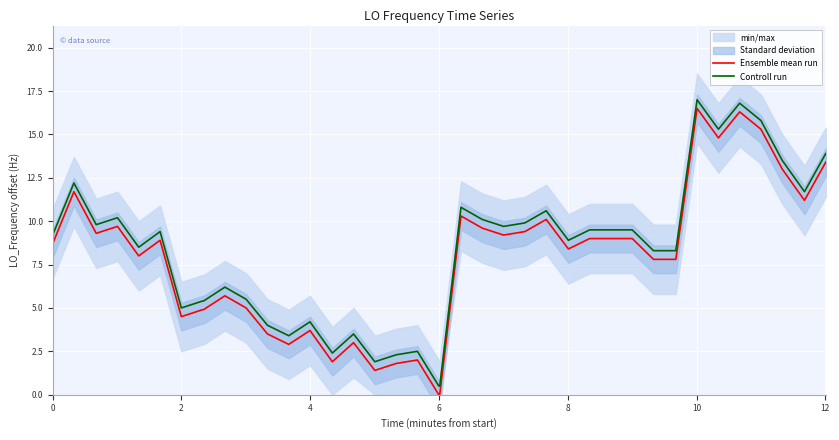

What is the maximum value for Ensemble mean run?

16.5